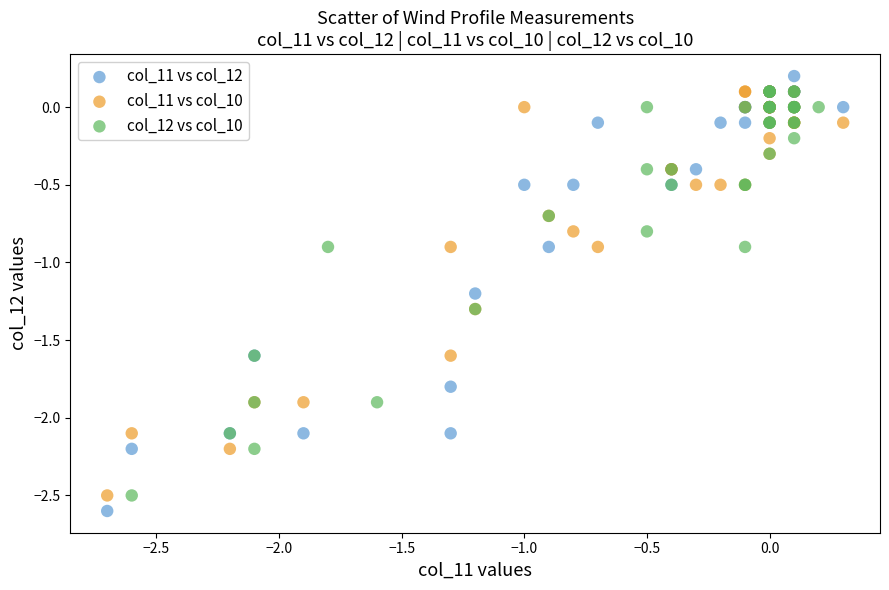

Which series has the widest spread of Y values?

col_11 vs col_12